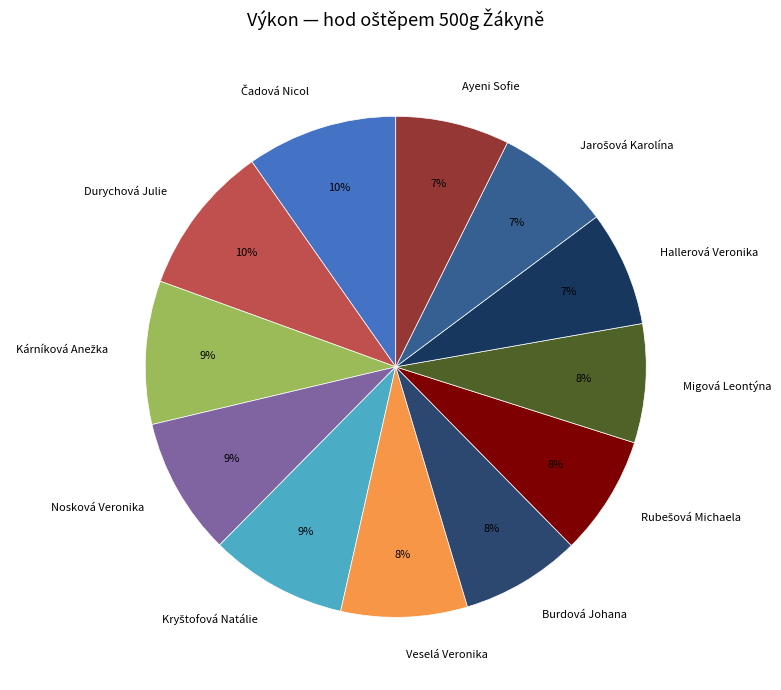

Is it true that Veselá Veronika is 8% of the pie?

True